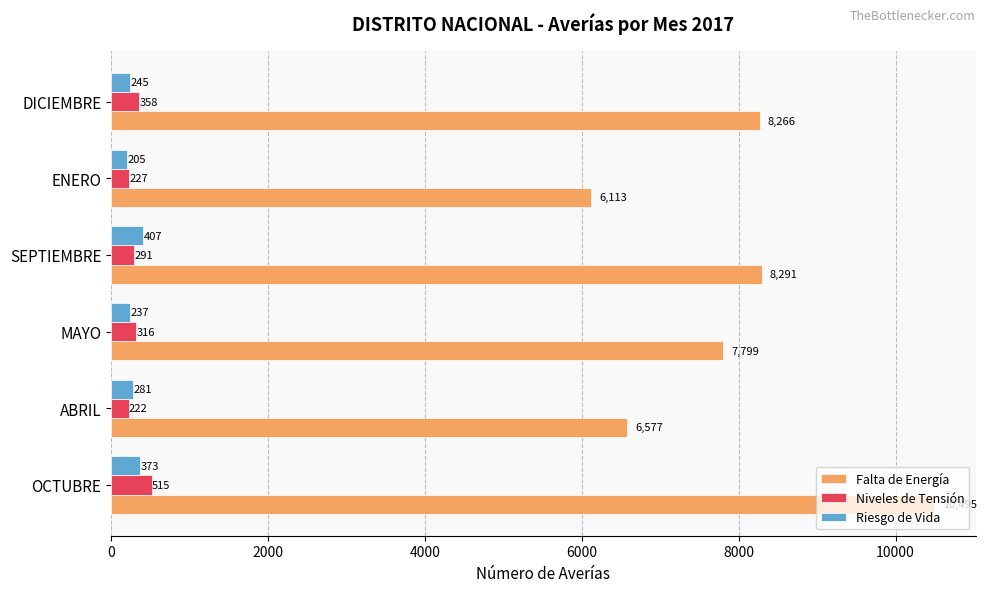

What is the difference between the Falta de Energía values at MAYO and ABRIL?

1222